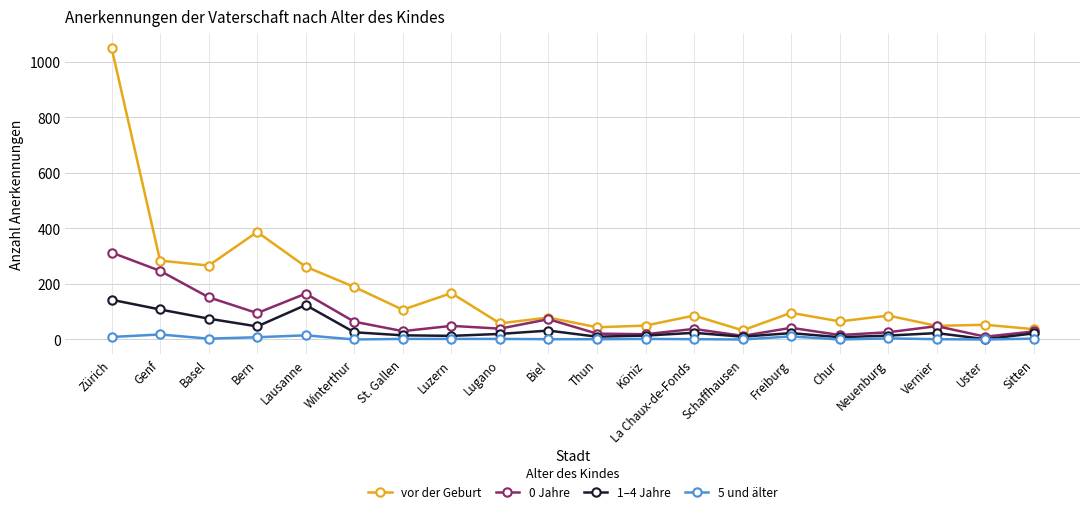

True or false: 5 und älter and 0 Jahre cross at least once.

False